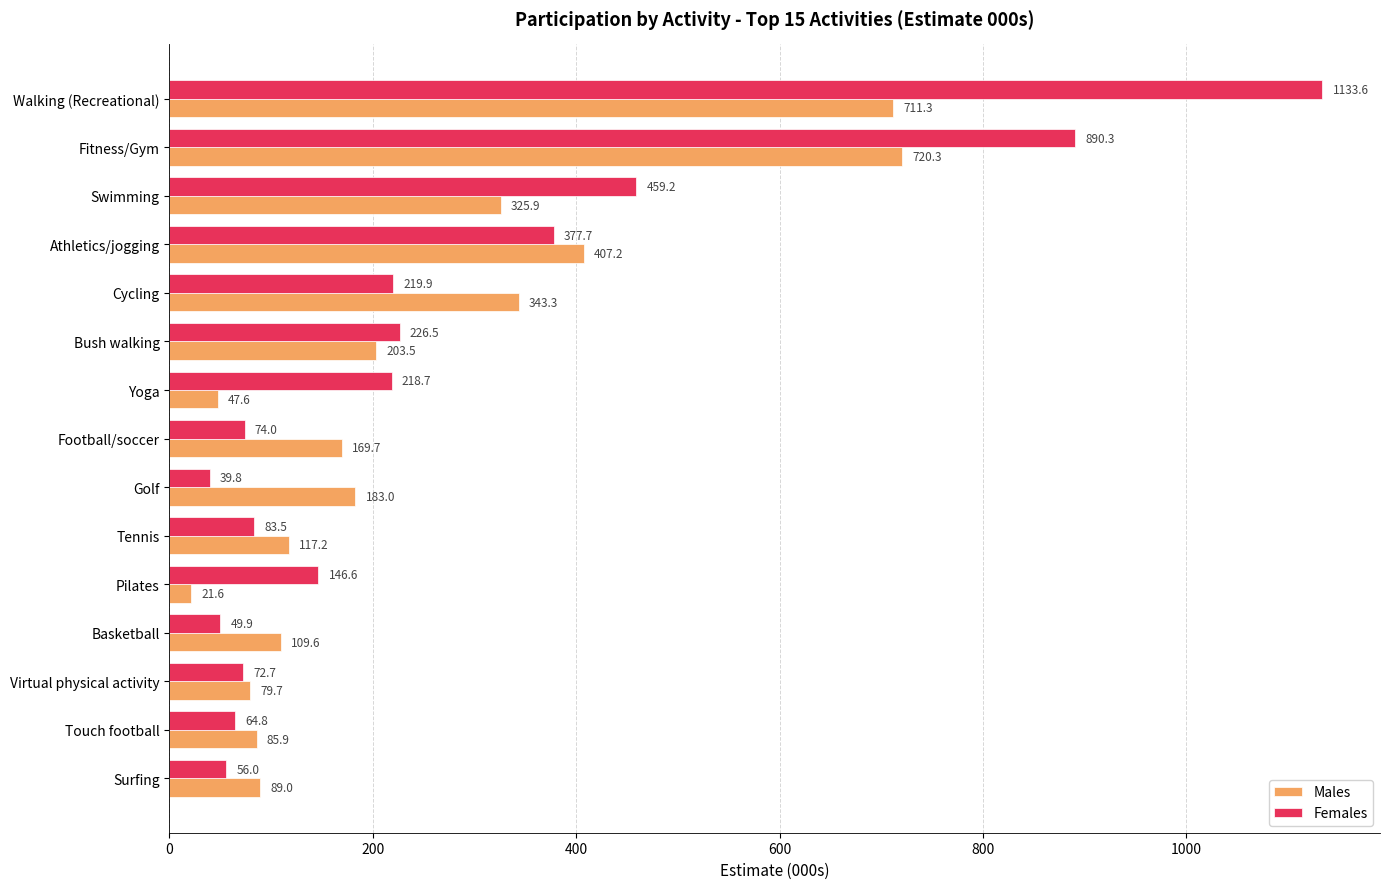

Count the number of data series in this chart.

2